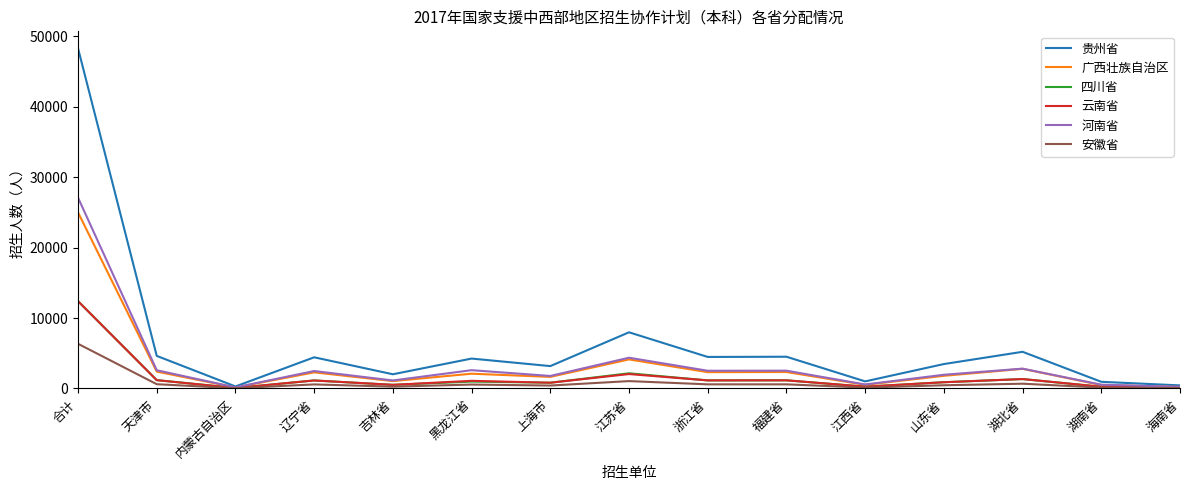

Which category has the highest value across all series?

合计